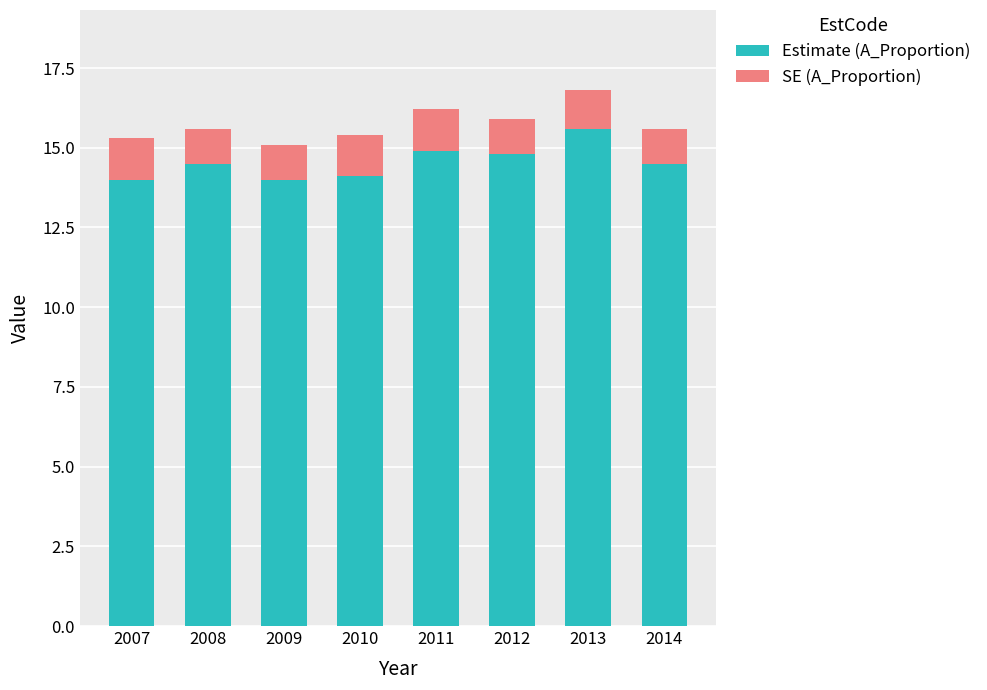

Reading right to left, transcribe the values for Estimate (A_Proportion).

2014=14.5	2013=15.6	2012=14.8	2011=14.9	2010=14.1	2009=14.0	2008=14.5	2007=14.0